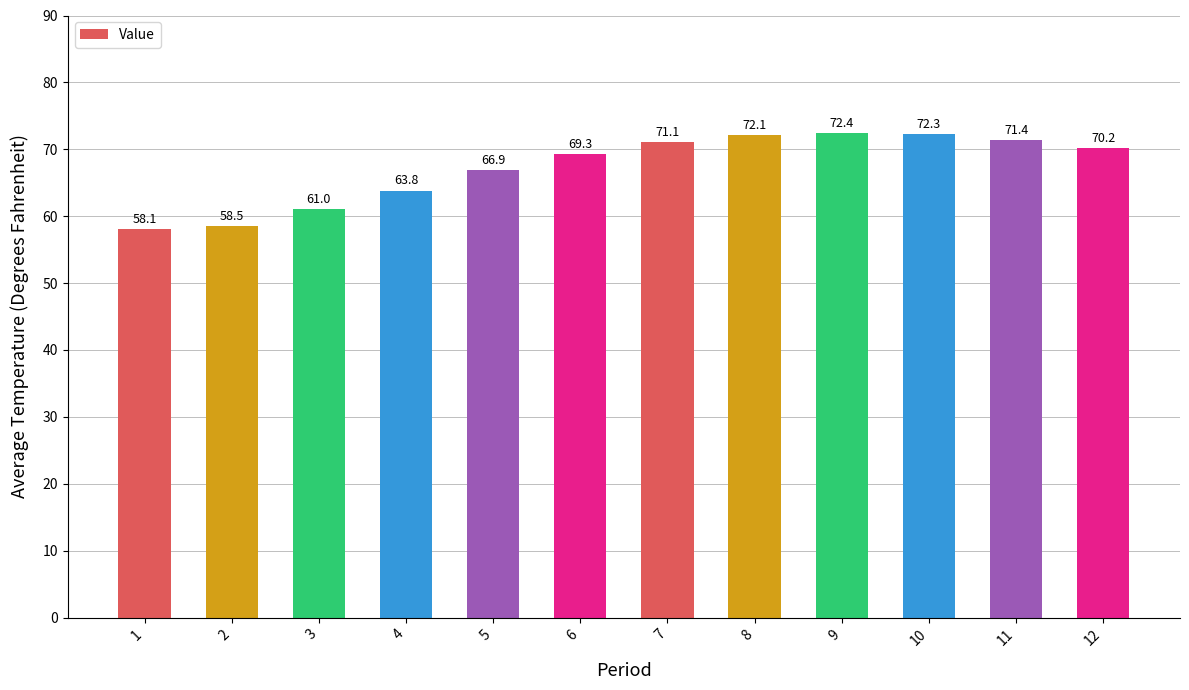

How many distinct data groups are displayed?

1